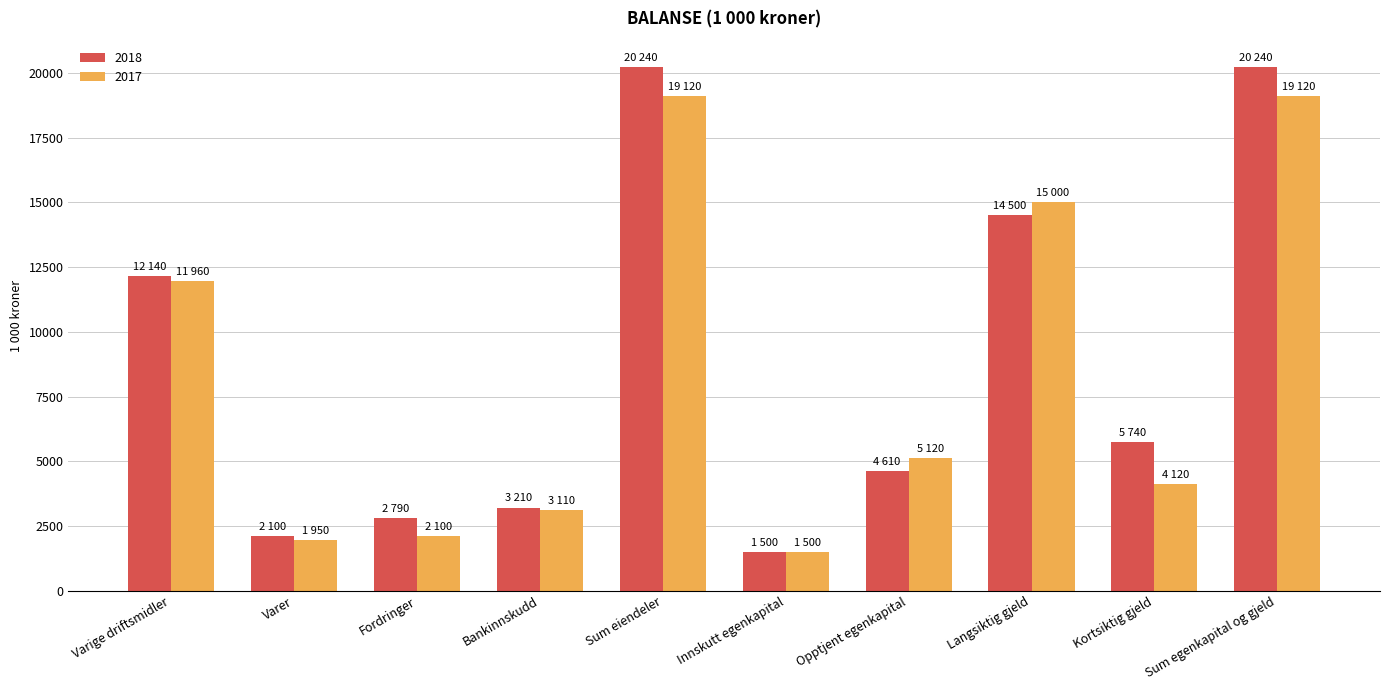

Which series has the largest total across all categories?

2018